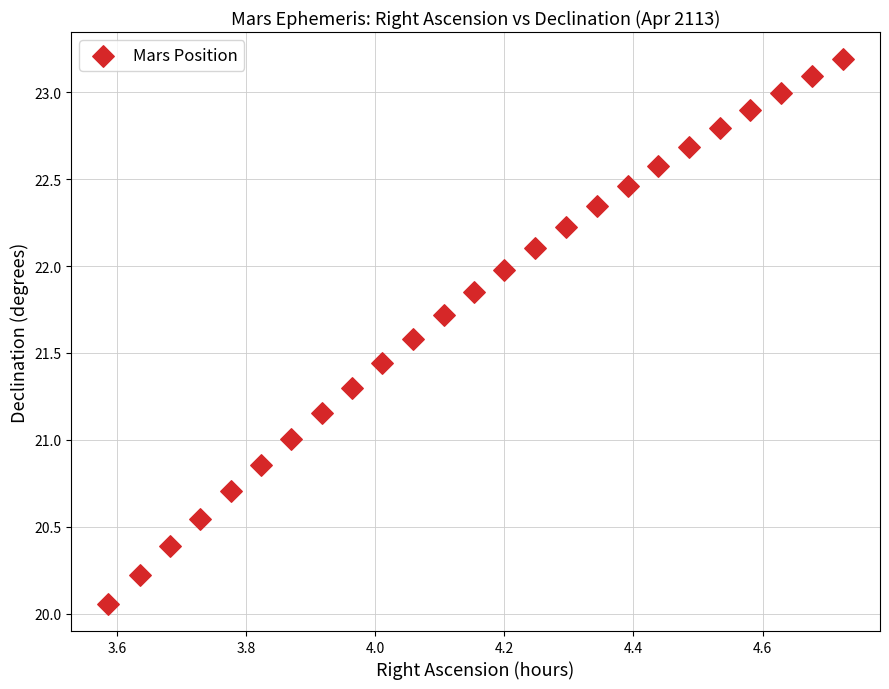

What is the range of Y values (max minus min)?

3.1